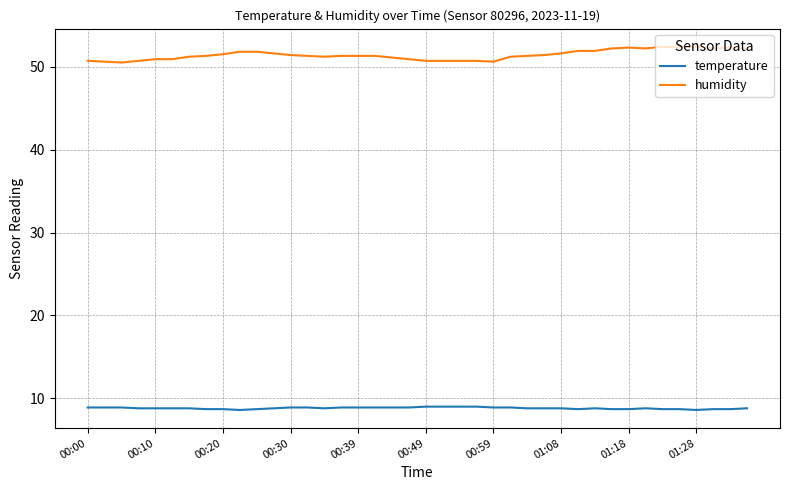

True or false: humidity and temperature cross at least once.

False